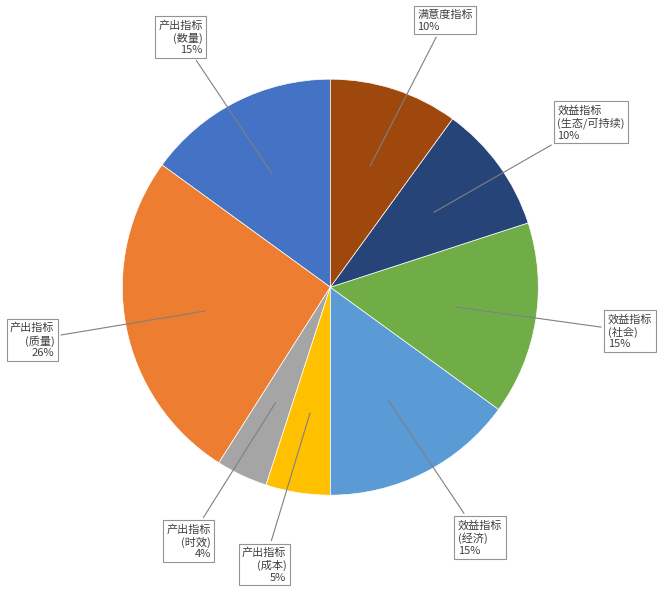

To the nearest percent, what is the average slice percentage?

12%